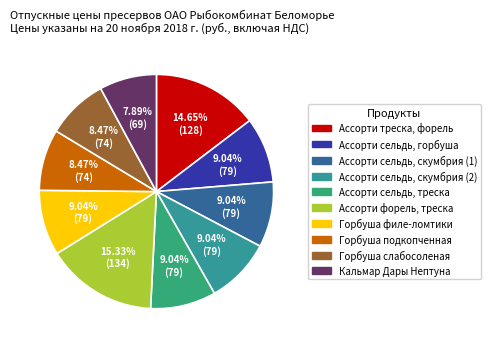

The Ассорти сельдь, скумбрия (1) slice represents 16% of the pie. True or false?

False